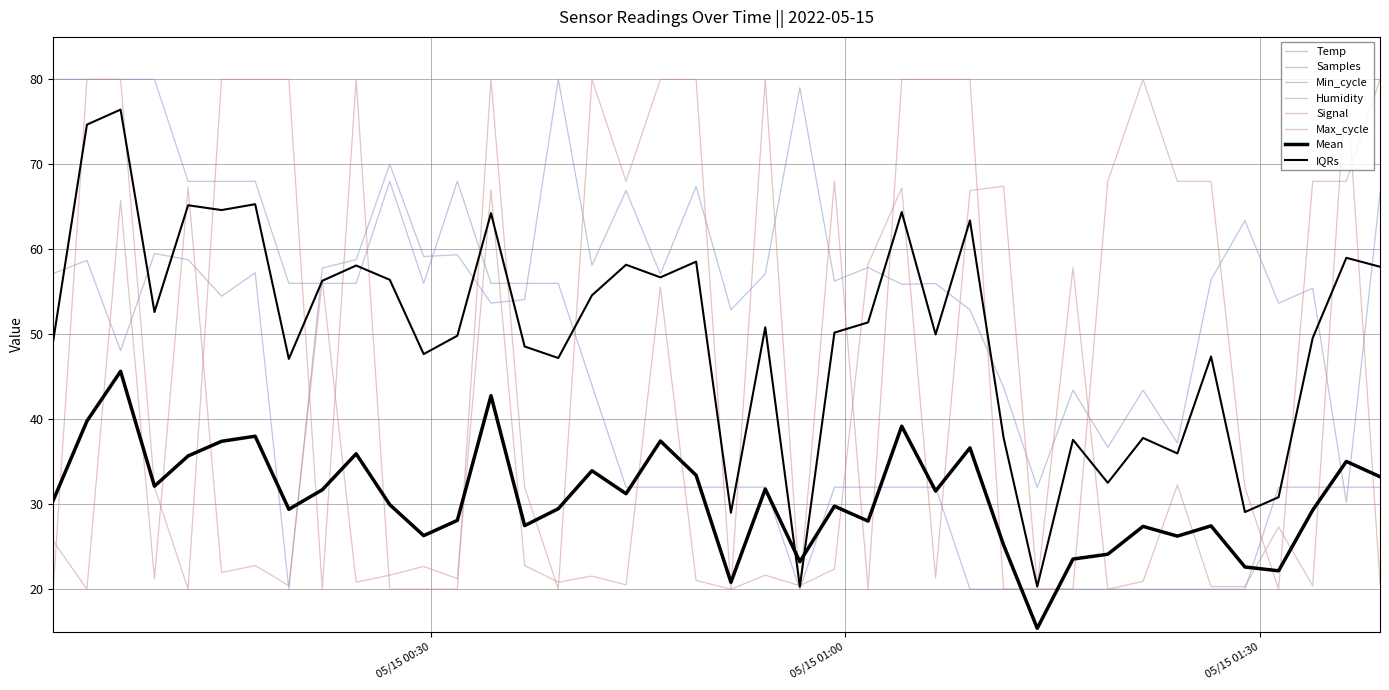

At how many categories does at least one series exceed 52?

39